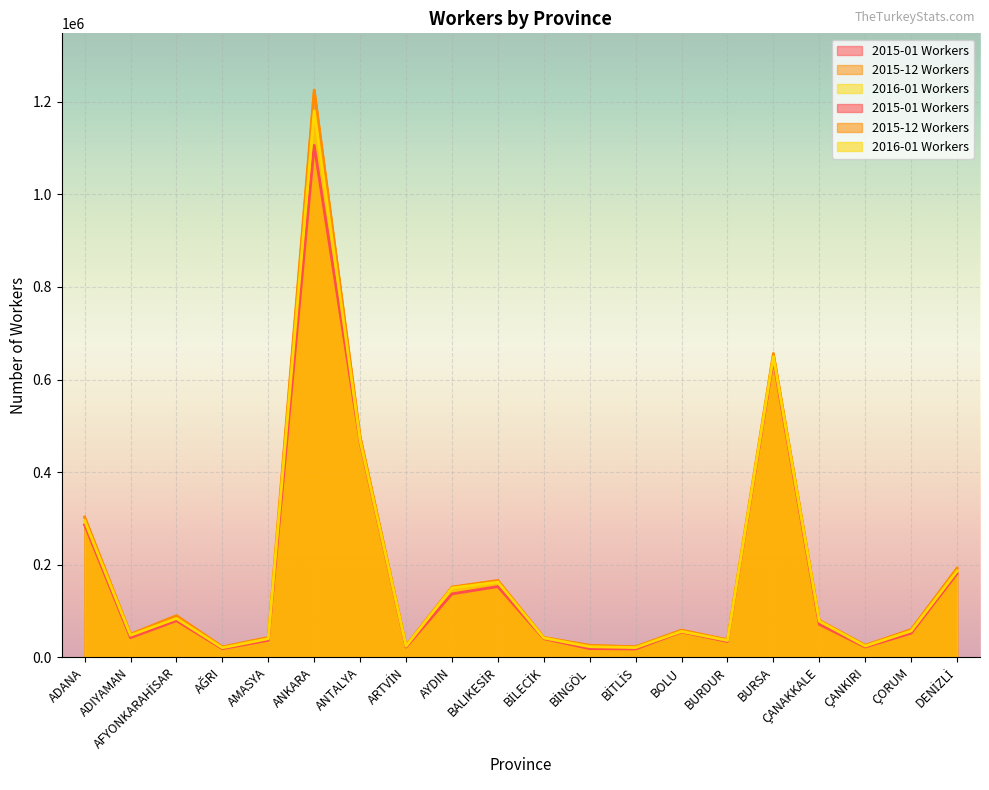

What position from the left is ÇANAKKALE?

17